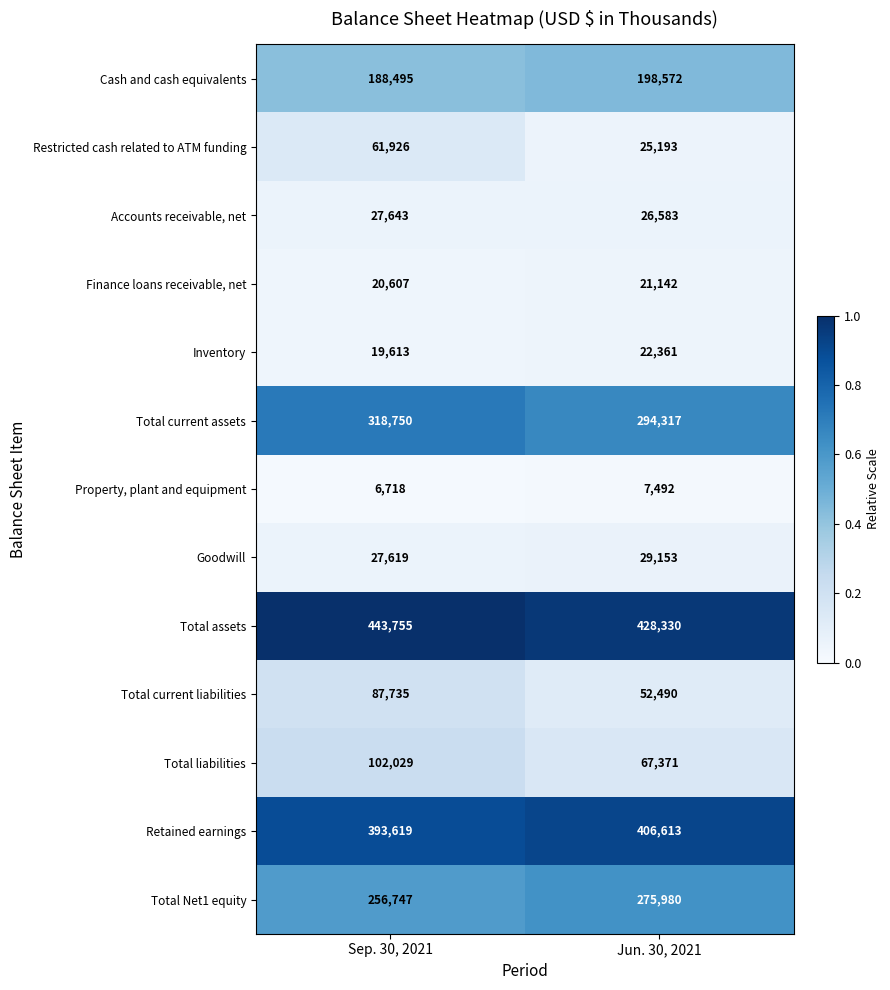

True or false: Goodwill has a value of 29153 at Jun. 30, 2021.

True